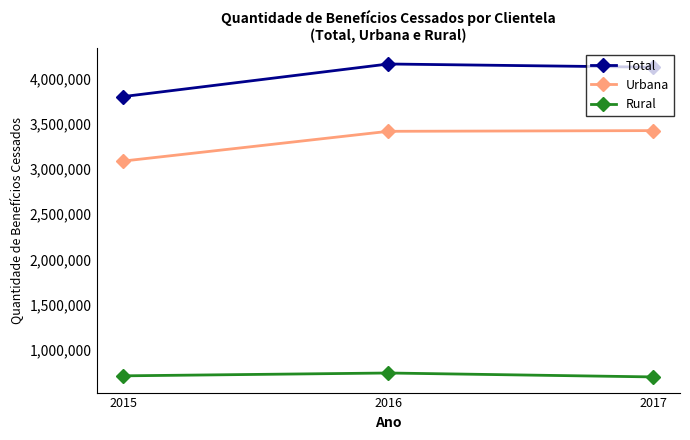

What is the difference between the highest and lowest values at 2015?

3086763